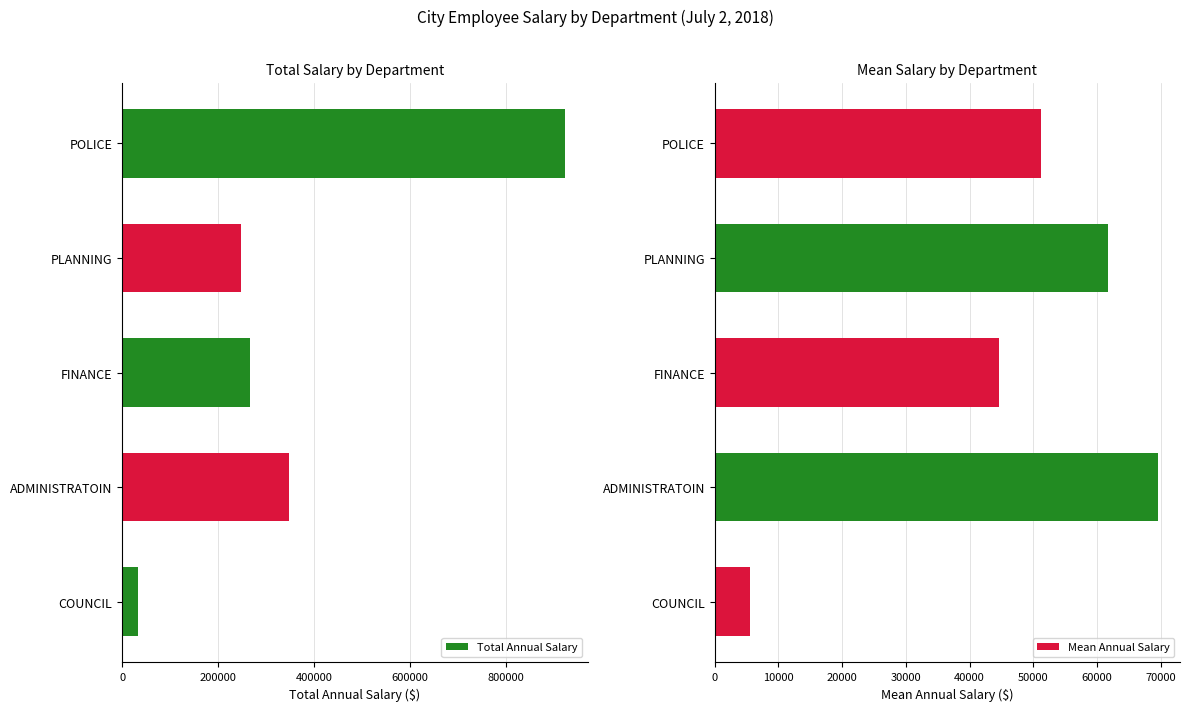

List the labels in order of Total Annual Salary value, largest first.

POLICE, ADMINISTRATOIN, FINANCE, PLANNING, COUNCIL